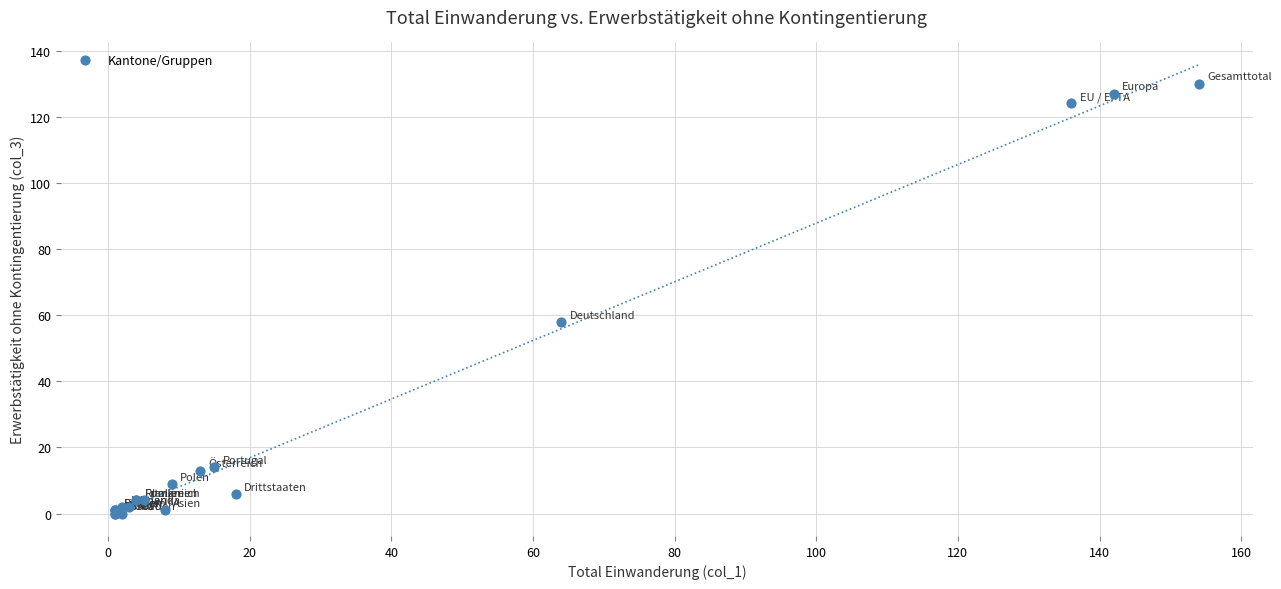

What Y value in the scatter plot is closest to 65?

58